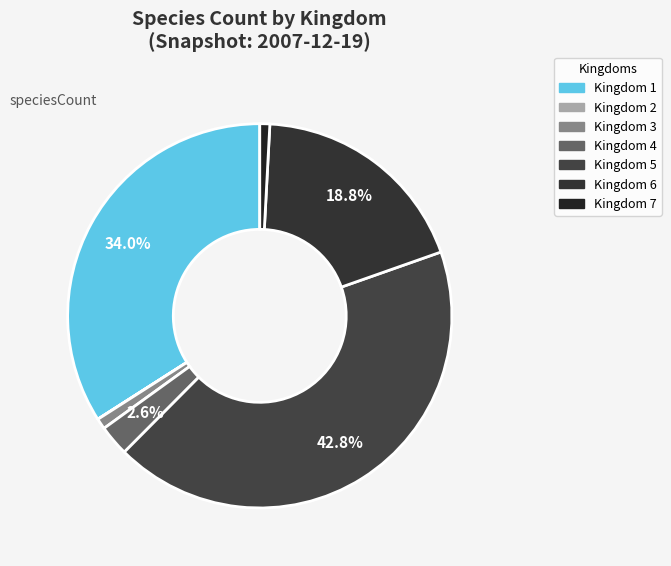

Is there any slice that represents more than half of the pie?

No